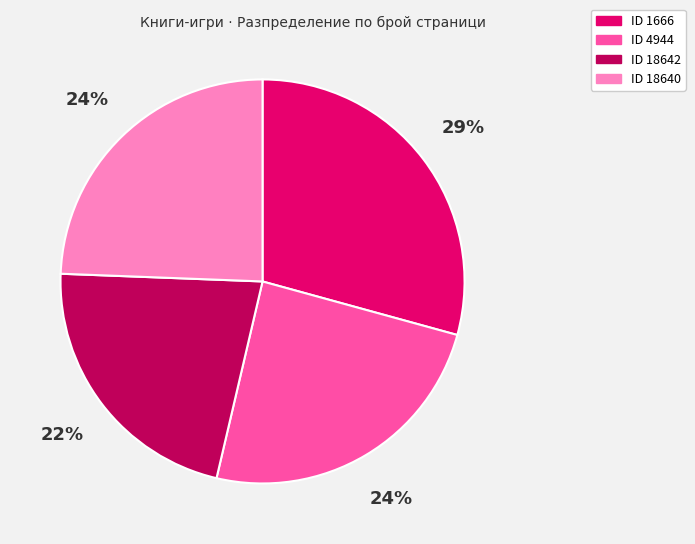

To the nearest percent, what is the difference between the largest and smallest slice percentages?

7%